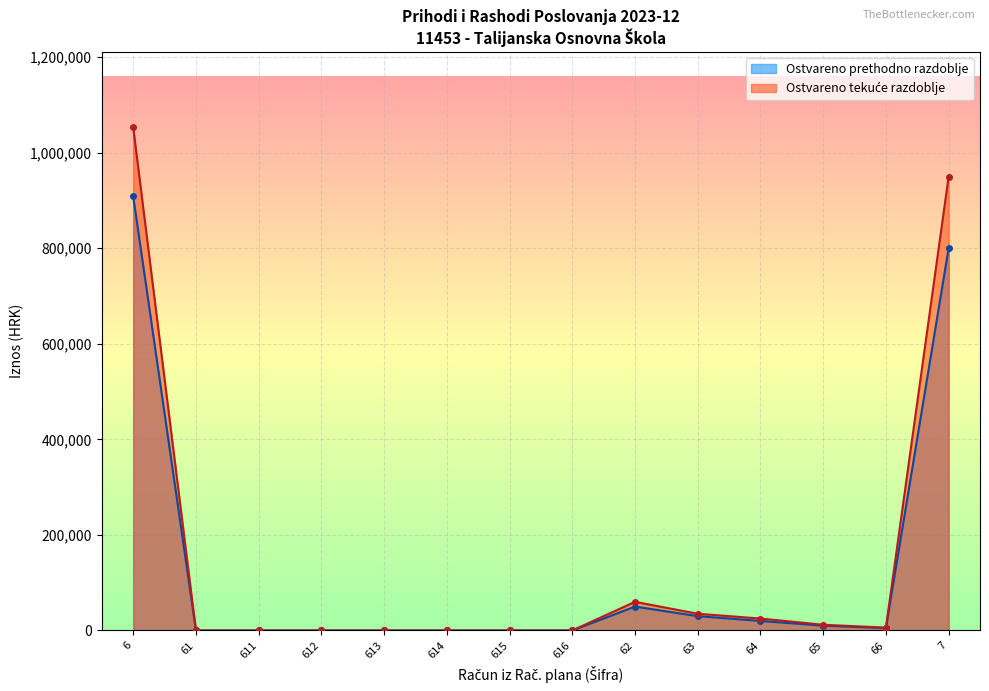

What is the value of the Ostvareno prethodno razdoblje point at the 1st from the left?

908760.9